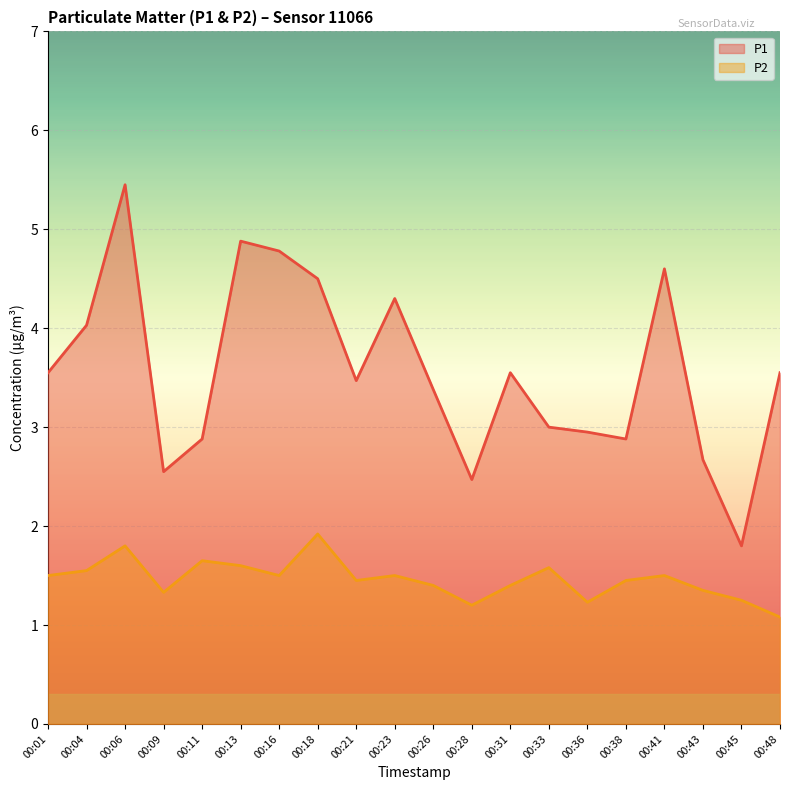

Rank the series at 00:26 from highest to lowest value.

P1 line, P2 line